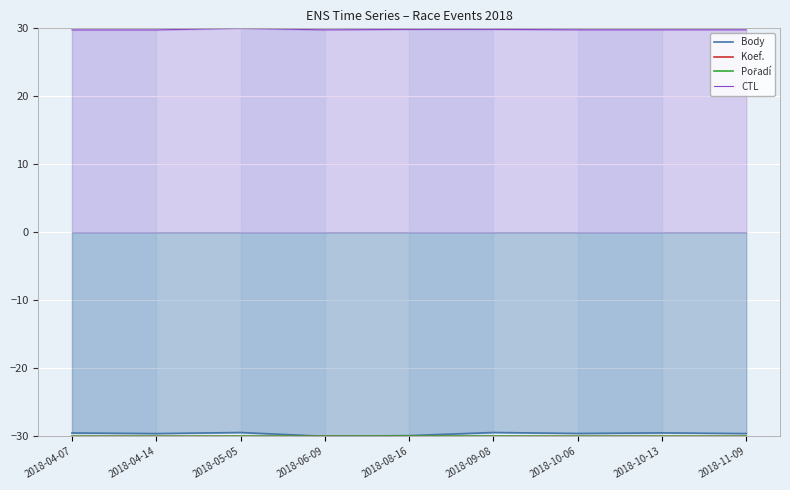

The value of Pořadí at 2018-11-09 is -45.7. True or false?

False